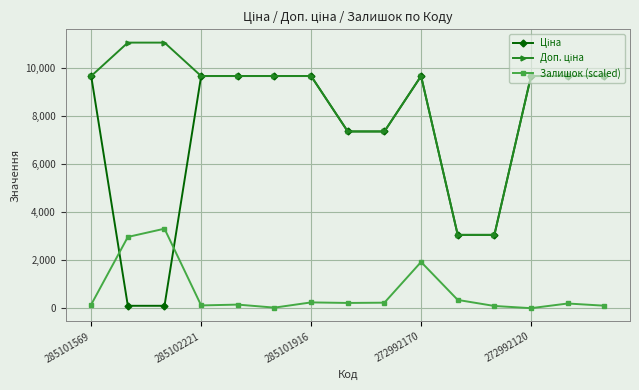

Does the chart display data point markers on the line(s)?

Yes